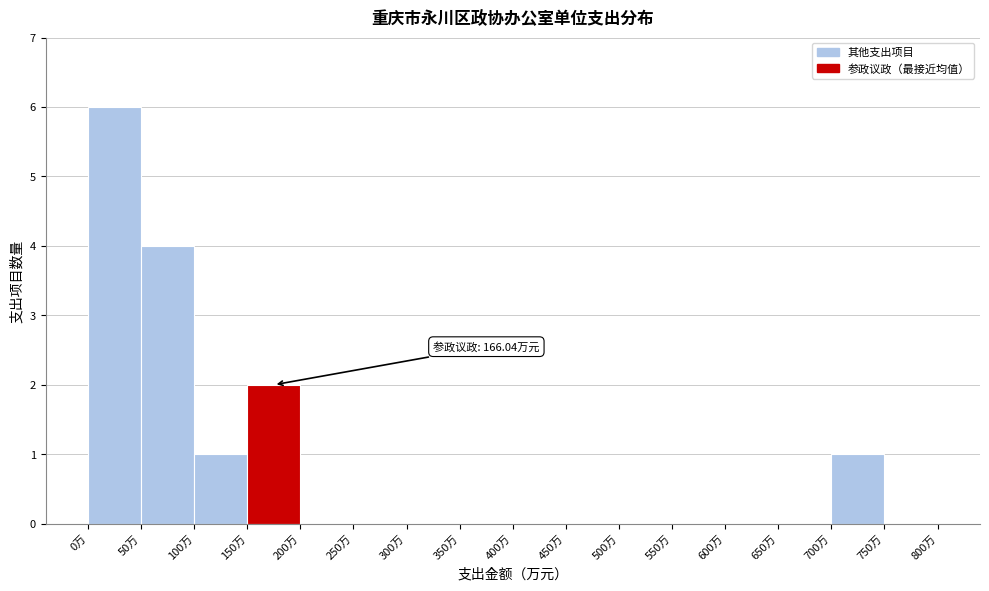

Over which range of the x-axis is the bar tallest?

0 to 50